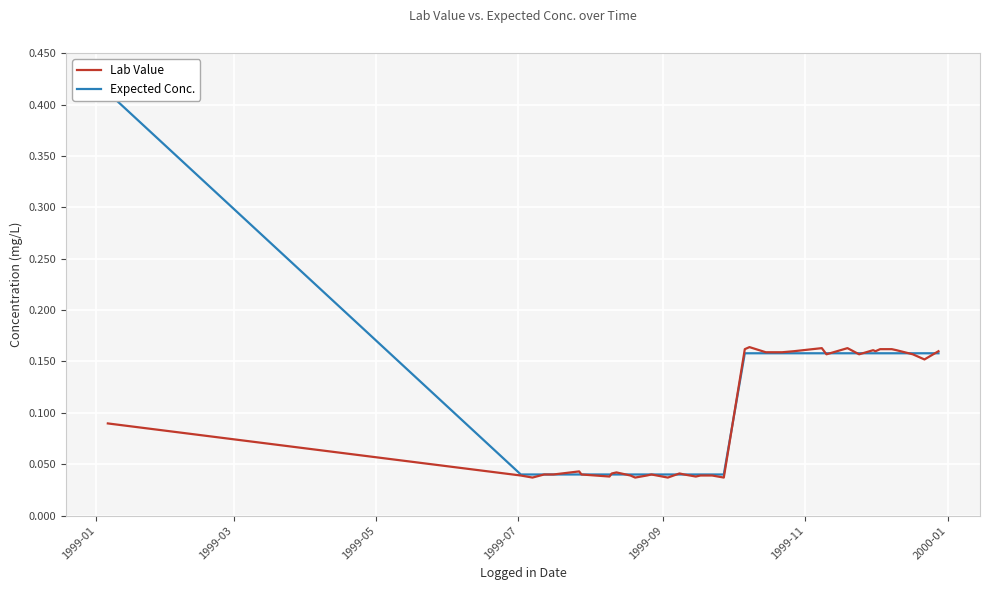

Reading right to left, list all the values displayed in this chart.

Lab Value: 0.2	0.2	0.2	0.2	0.2	0.2	0.2	0.2	0.2	0.2	0.2	0.2	0.2	0.2	0.2	0.2	0.2	0.2	0.0	0.0	0.0	0.0	0.0	0.0	0.0	0.0	0.0	0.0	0.0	0.0	0.0	0.0	0.0	0.0	0.0	0.0	0.0	0.0	0.0	0.1
Expected Conc.: 0.2	0.2	0.2	0.2	0.2	0.2	0.2	0.2	0.2	0.2	0.2	0.2	0.2	0.2	0.2	0.2	0.2	0.2	0.0	0.0	0.0	0.0	0.0	0.0	0.0	0.0	0.0	0.0	0.0	0.0	0.0	0.0	0.0	0.0	0.0	0.0	0.0	0.0	0.0	0.4